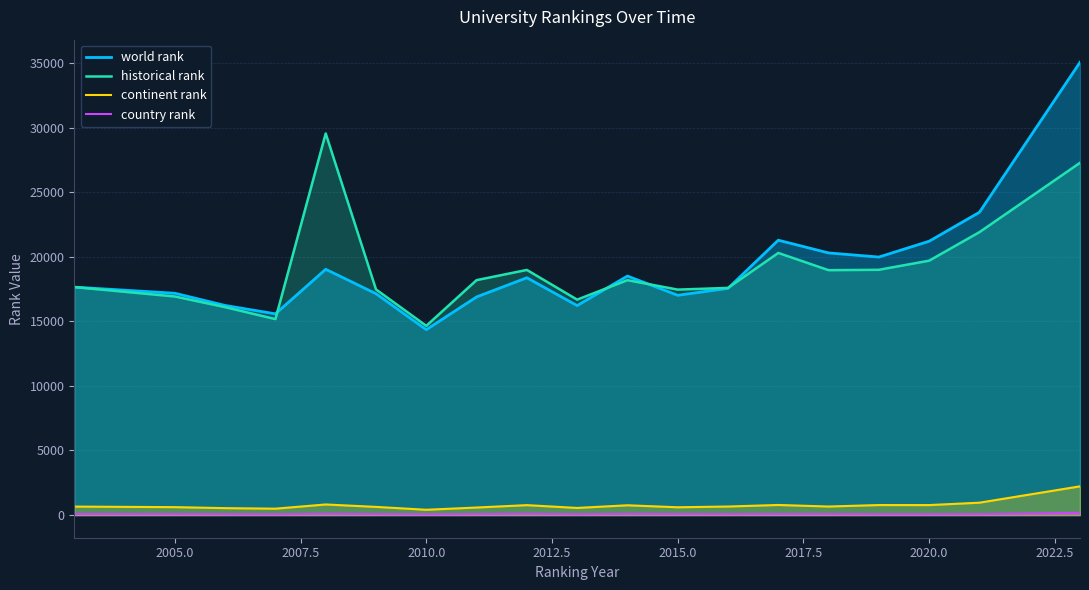

The historical rank series shows 16920.5 at 2005.0. True or false?

True